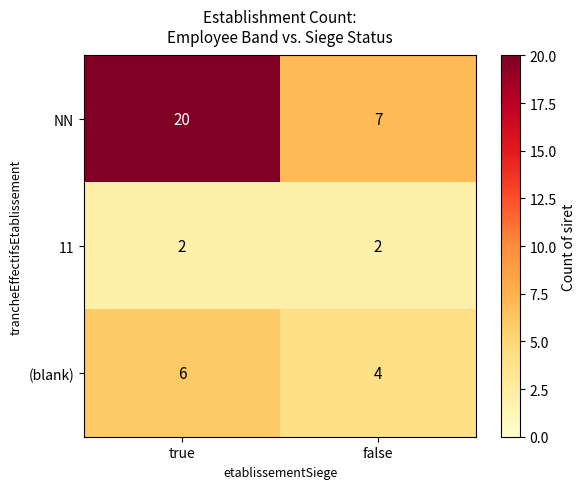

What is the sum of all (blank) values?

10